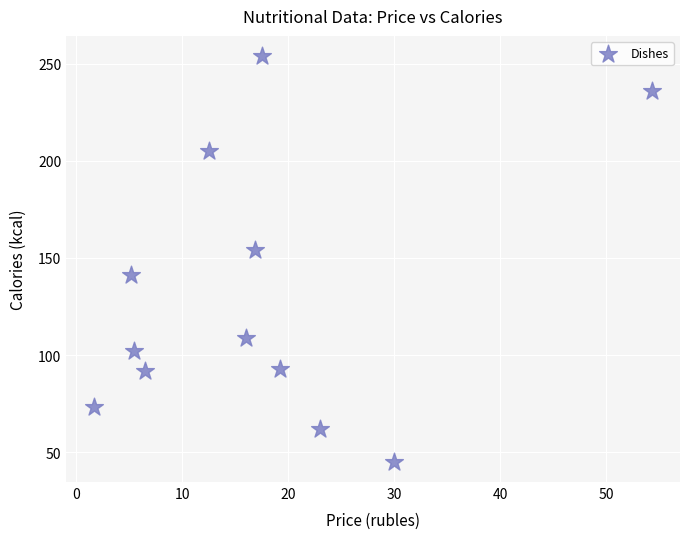

What Y value in the scatter plot is closest to 149?

154